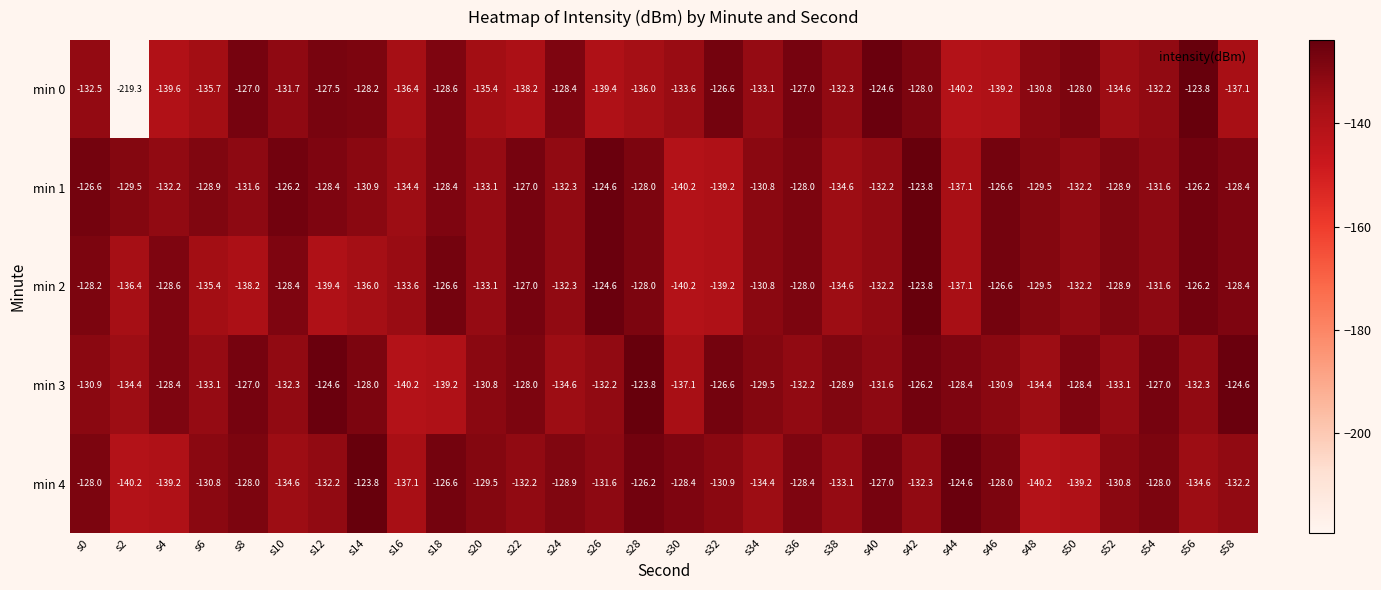

What is the difference between the maximum and second lowest values in the min 2 series?

15.6